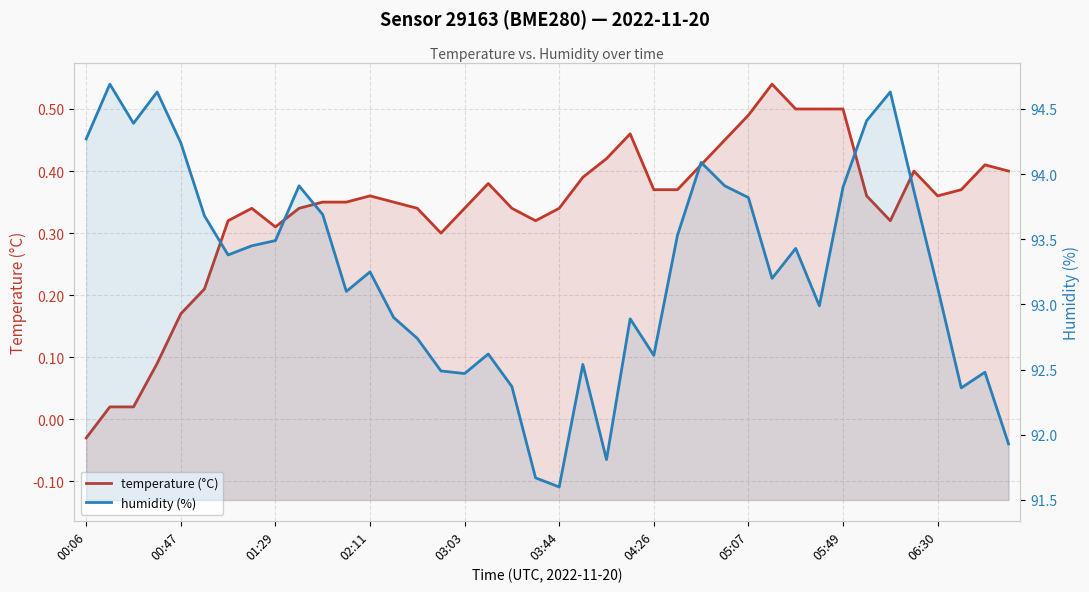

What position from the left is 10?

11